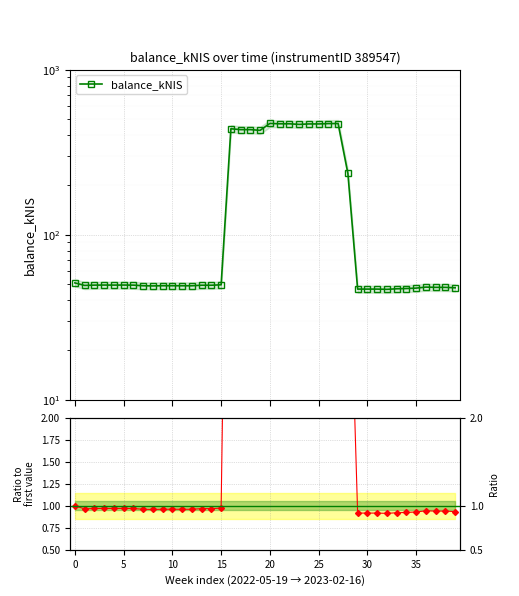

How many series are shown in this chart?

2